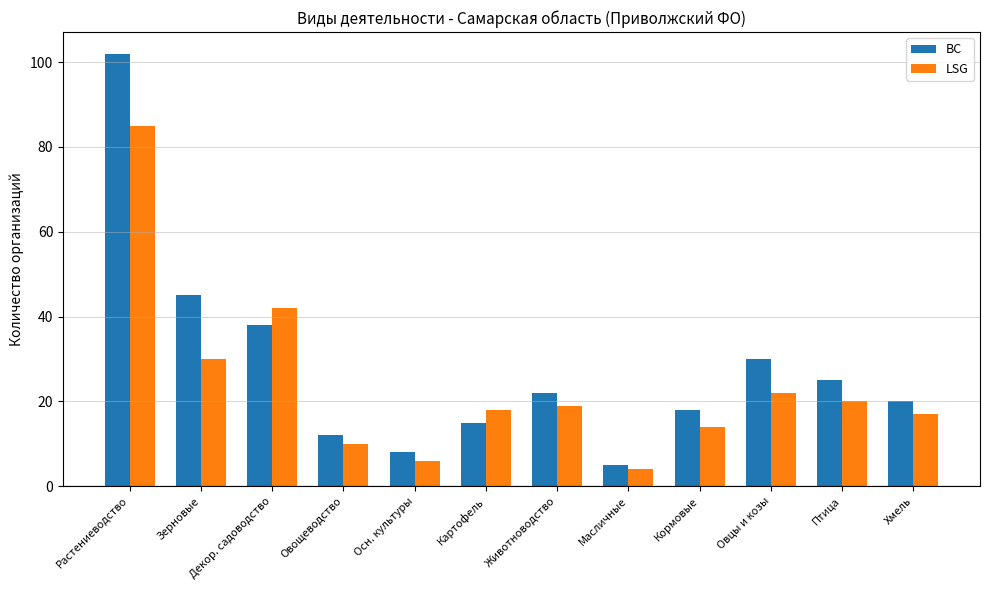

Reading left to right, list all the values displayed in this chart.

BC: Растениеводство=102	Зерновые=45	Декор. садоводство=38	Овощеводство=12	Осн. культуры=8	Картофель=15	Животноводство=22	Масличные=5	Кормовые=18	Овцы и козы=30	Птица=25	Хмель=20
LSG: Растениеводство=85	Зерновые=30	Декор. садоводство=42	Овощеводство=10	Осн. культуры=6	Картофель=18	Животноводство=19	Масличные=4	Кормовые=14	Овцы и козы=22	Птица=20	Хмель=17